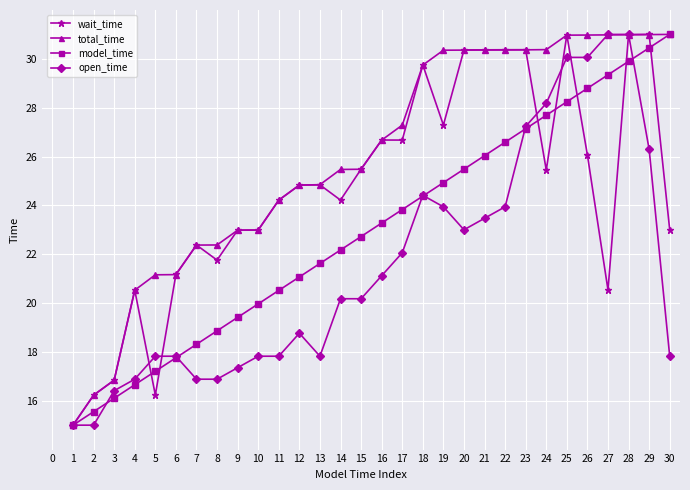

What is the highest value of the model_time series?

31.0